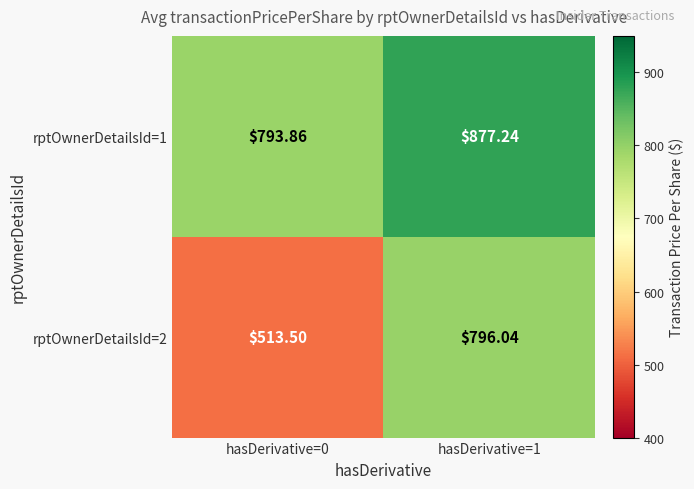

Is the value of rptOwnerDetailsId=1 at hasDerivative=1 greater than the value of rptOwnerDetailsId=2 at hasDerivative=0?

Yes